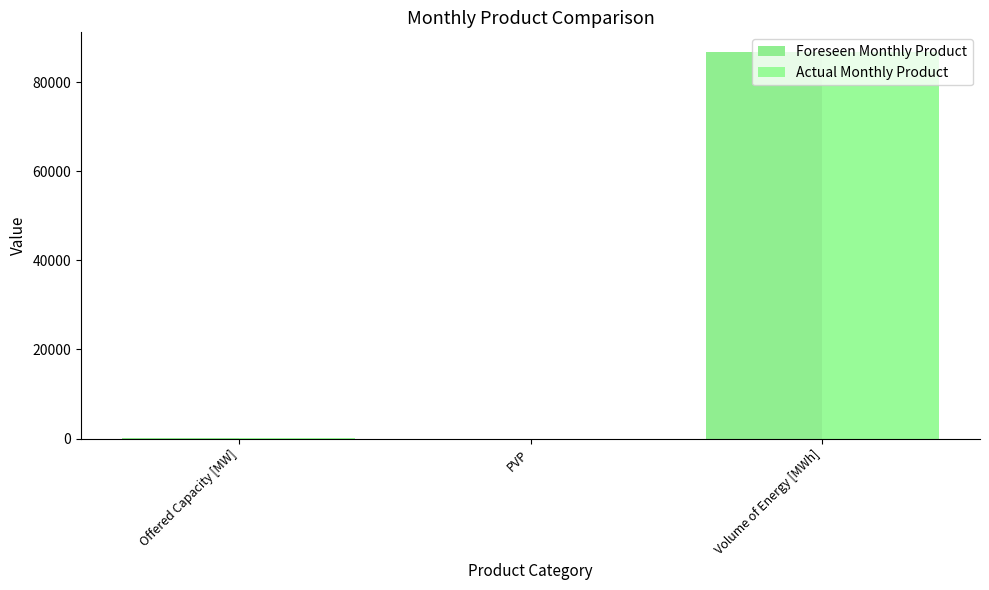

How many data points does each series have?

3